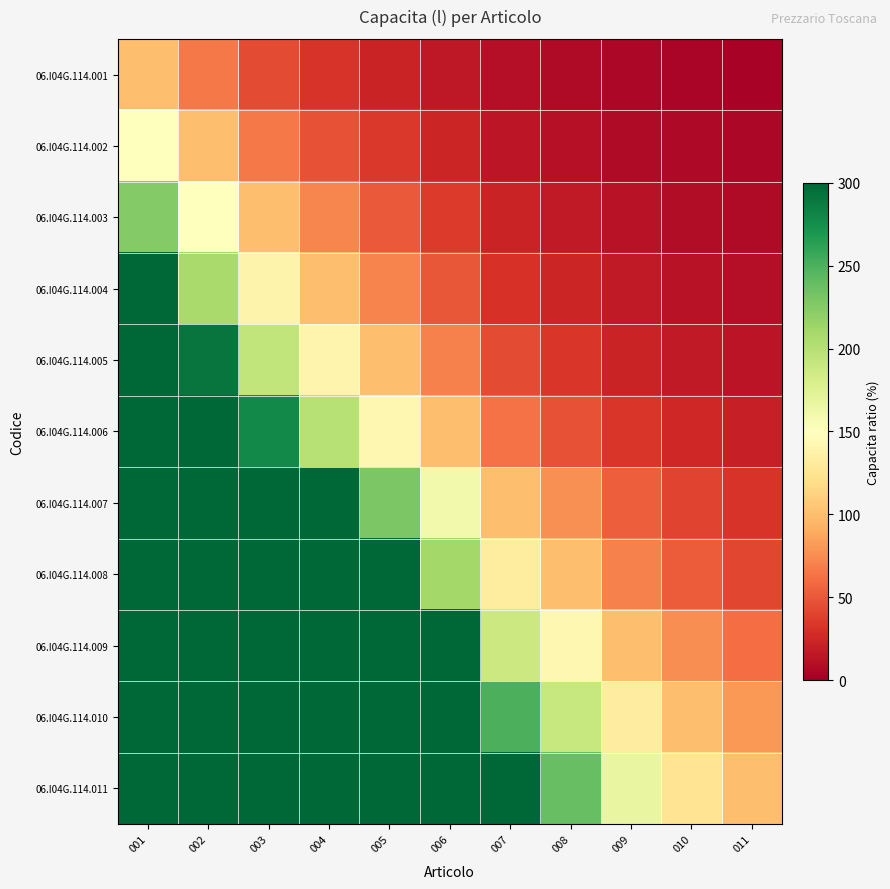

What is the spread (max minus min) of values at 011?

96.8